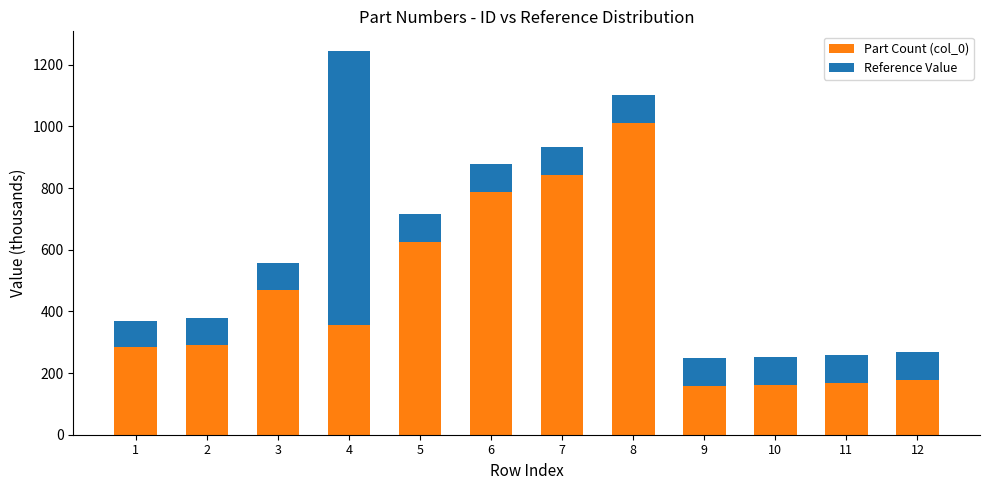

Which category has the highest value in the Part Count (col_0) series?

8